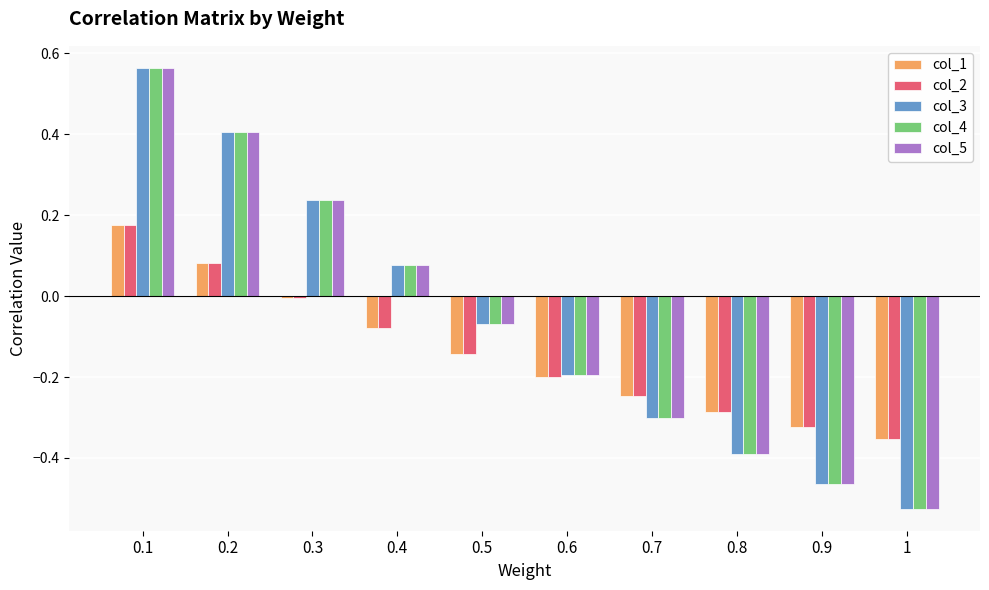

Is the value of col_4 at 0.8 greater than the value of col_5 at 0.1?

No